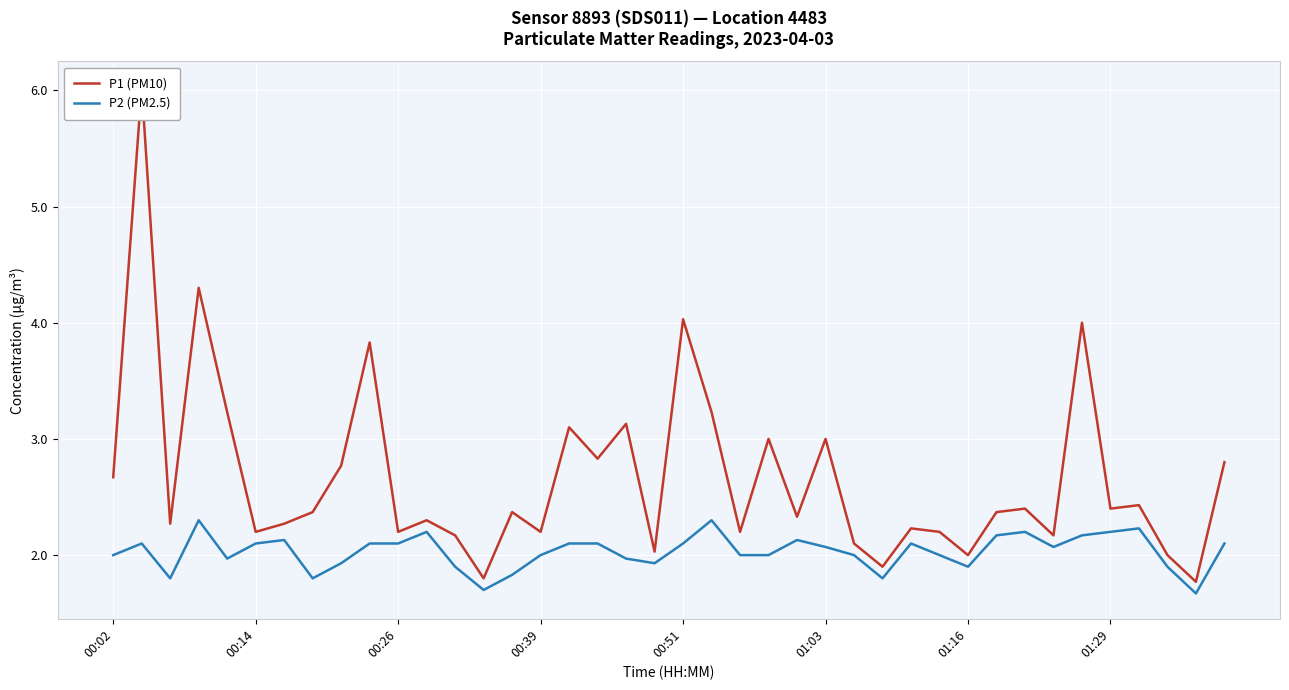

Which series has the largest range (max minus min)?

P1 (PM10)